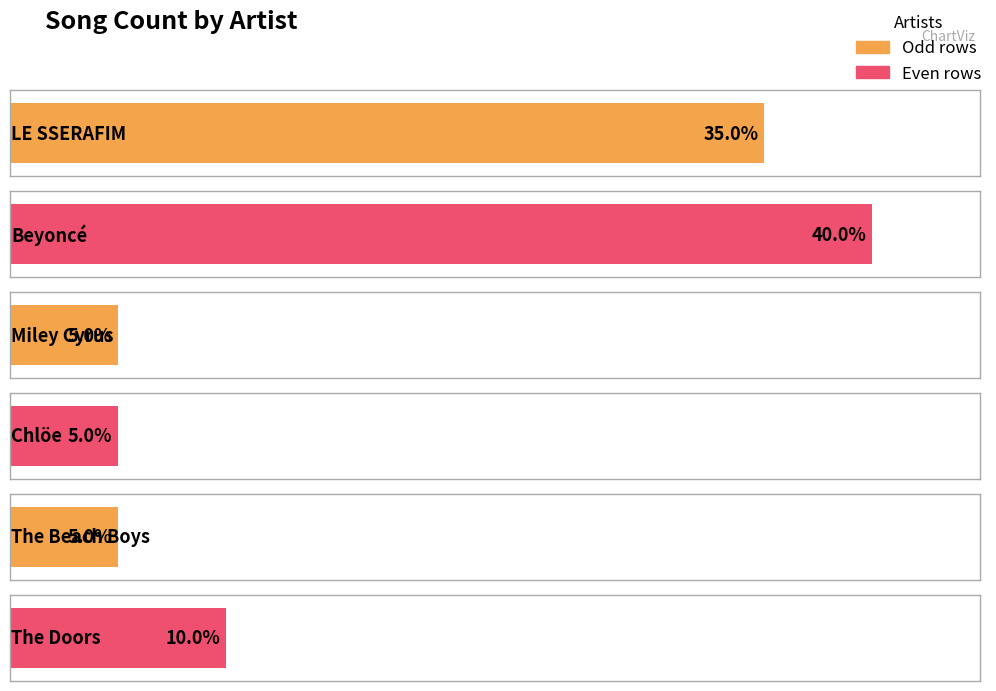

Where does the data first go above 2?

LE SSERAFIM